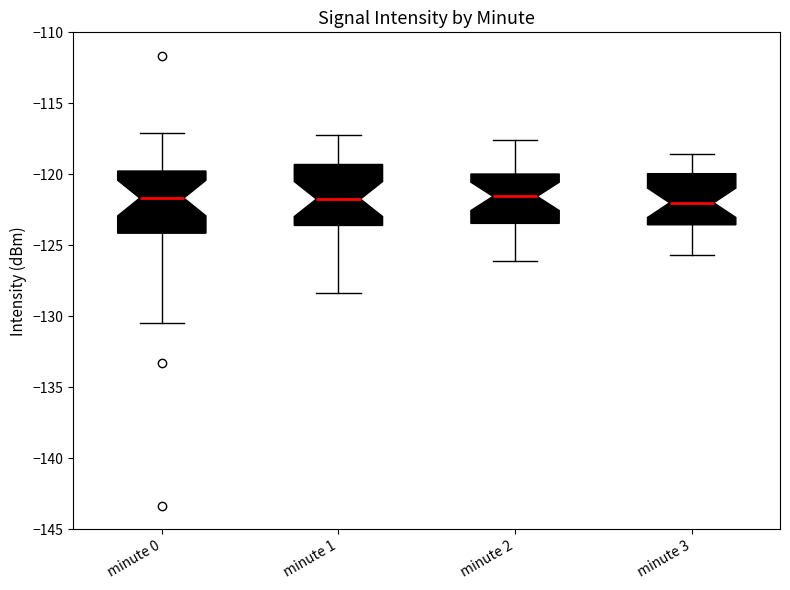

Where does the lower whisker of the box for minute 0 end on the y-axis? The values are not printed on the chart, so give them approximately, as read against the axis.

-130.5